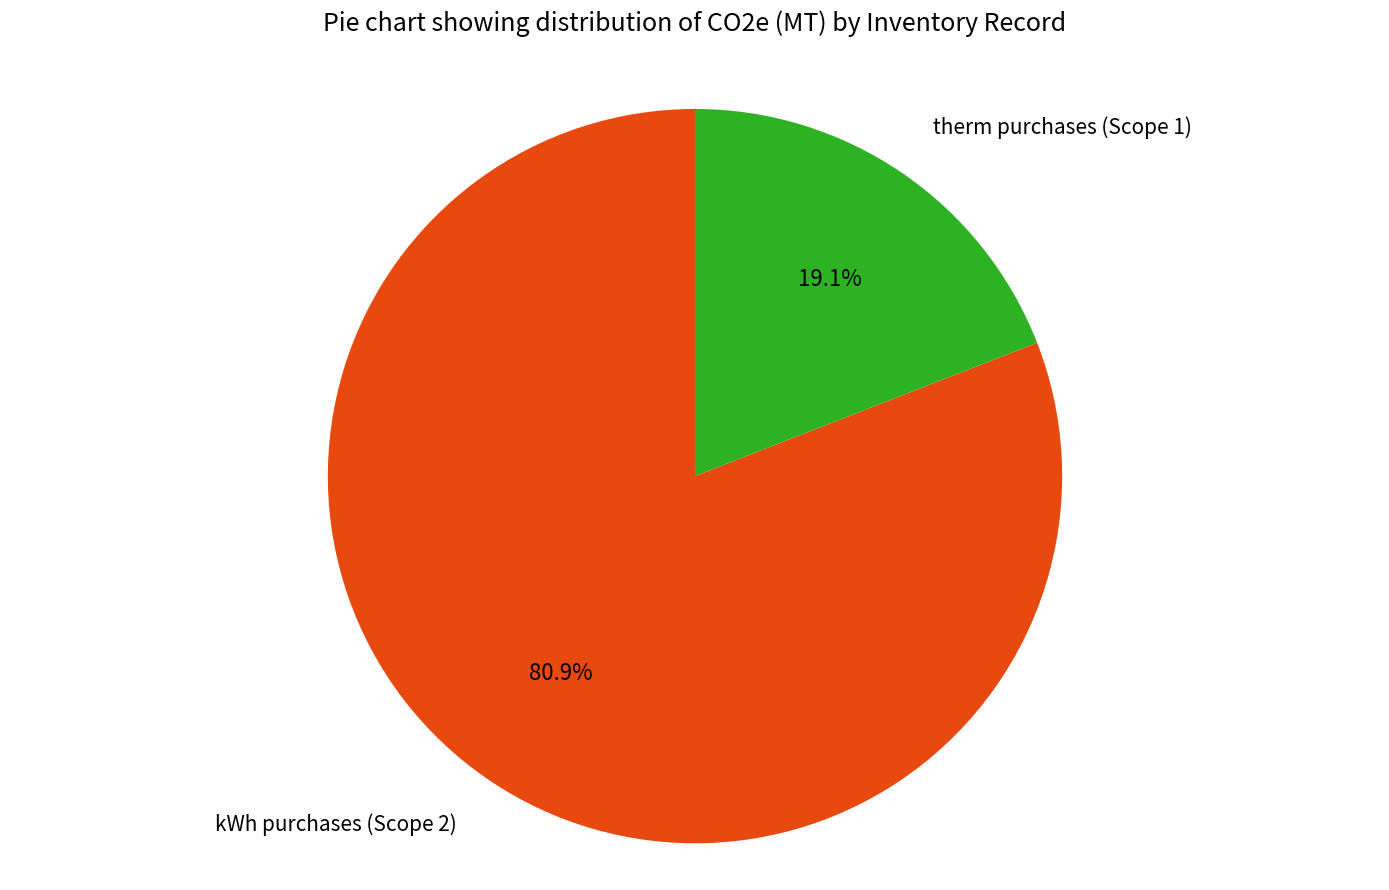

Count the number of slices in the pie.

2